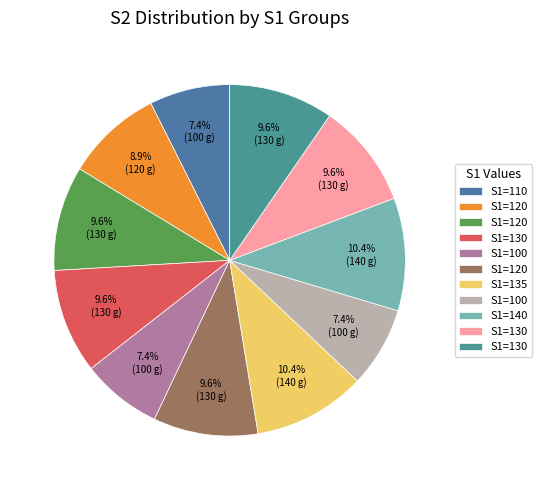

Count the number of slices in the pie.

11